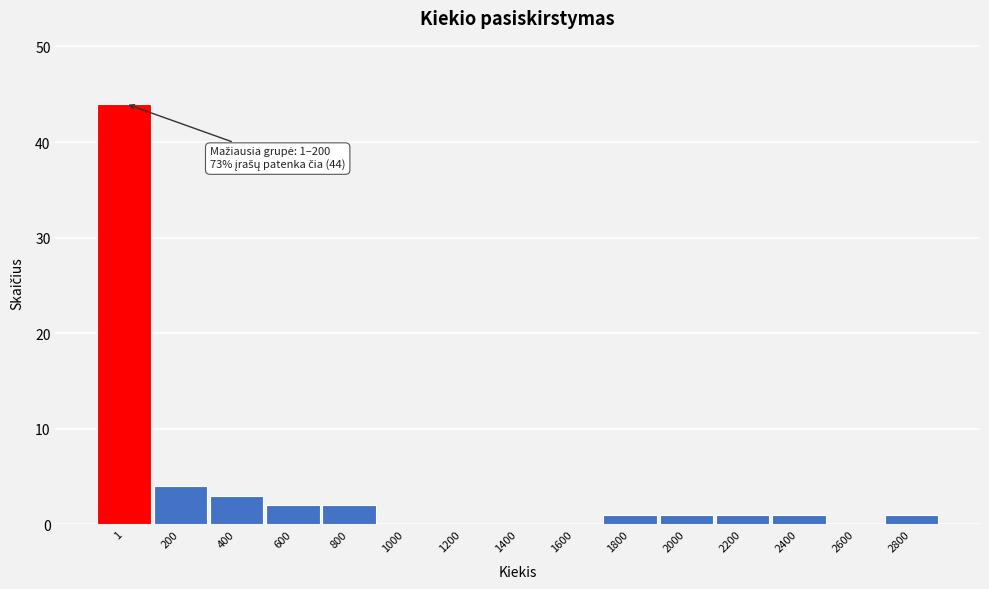

Reading left to right, list all the values displayed in this chart.

1=44	200=4	400=3	600=2	800=2	1000=0	1200=0	1400=0	1600=0	1800=1	2000=1	2200=1	2400=1	2600=0	2800=1